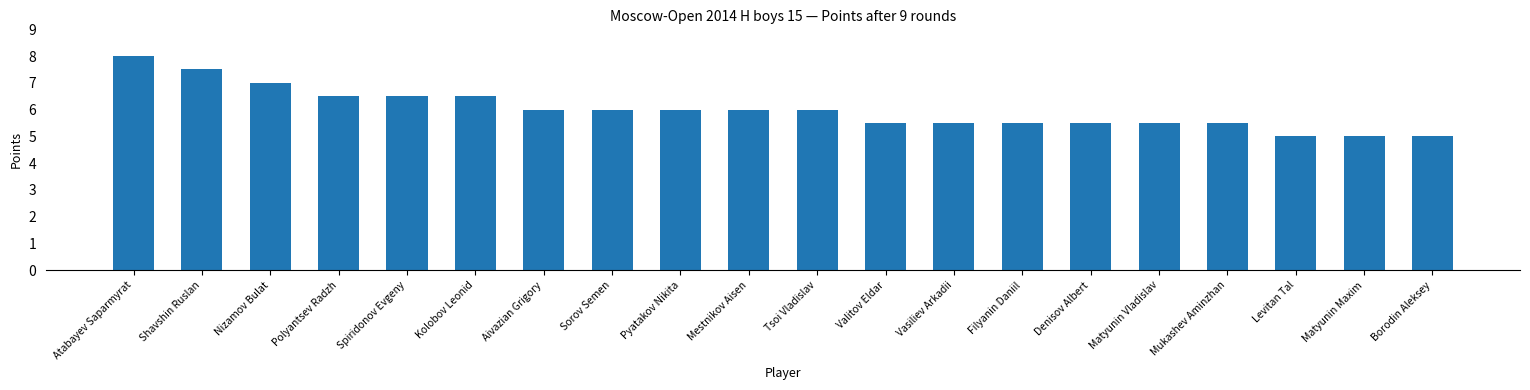

What is the difference between the maximum and minimum values?

3.0